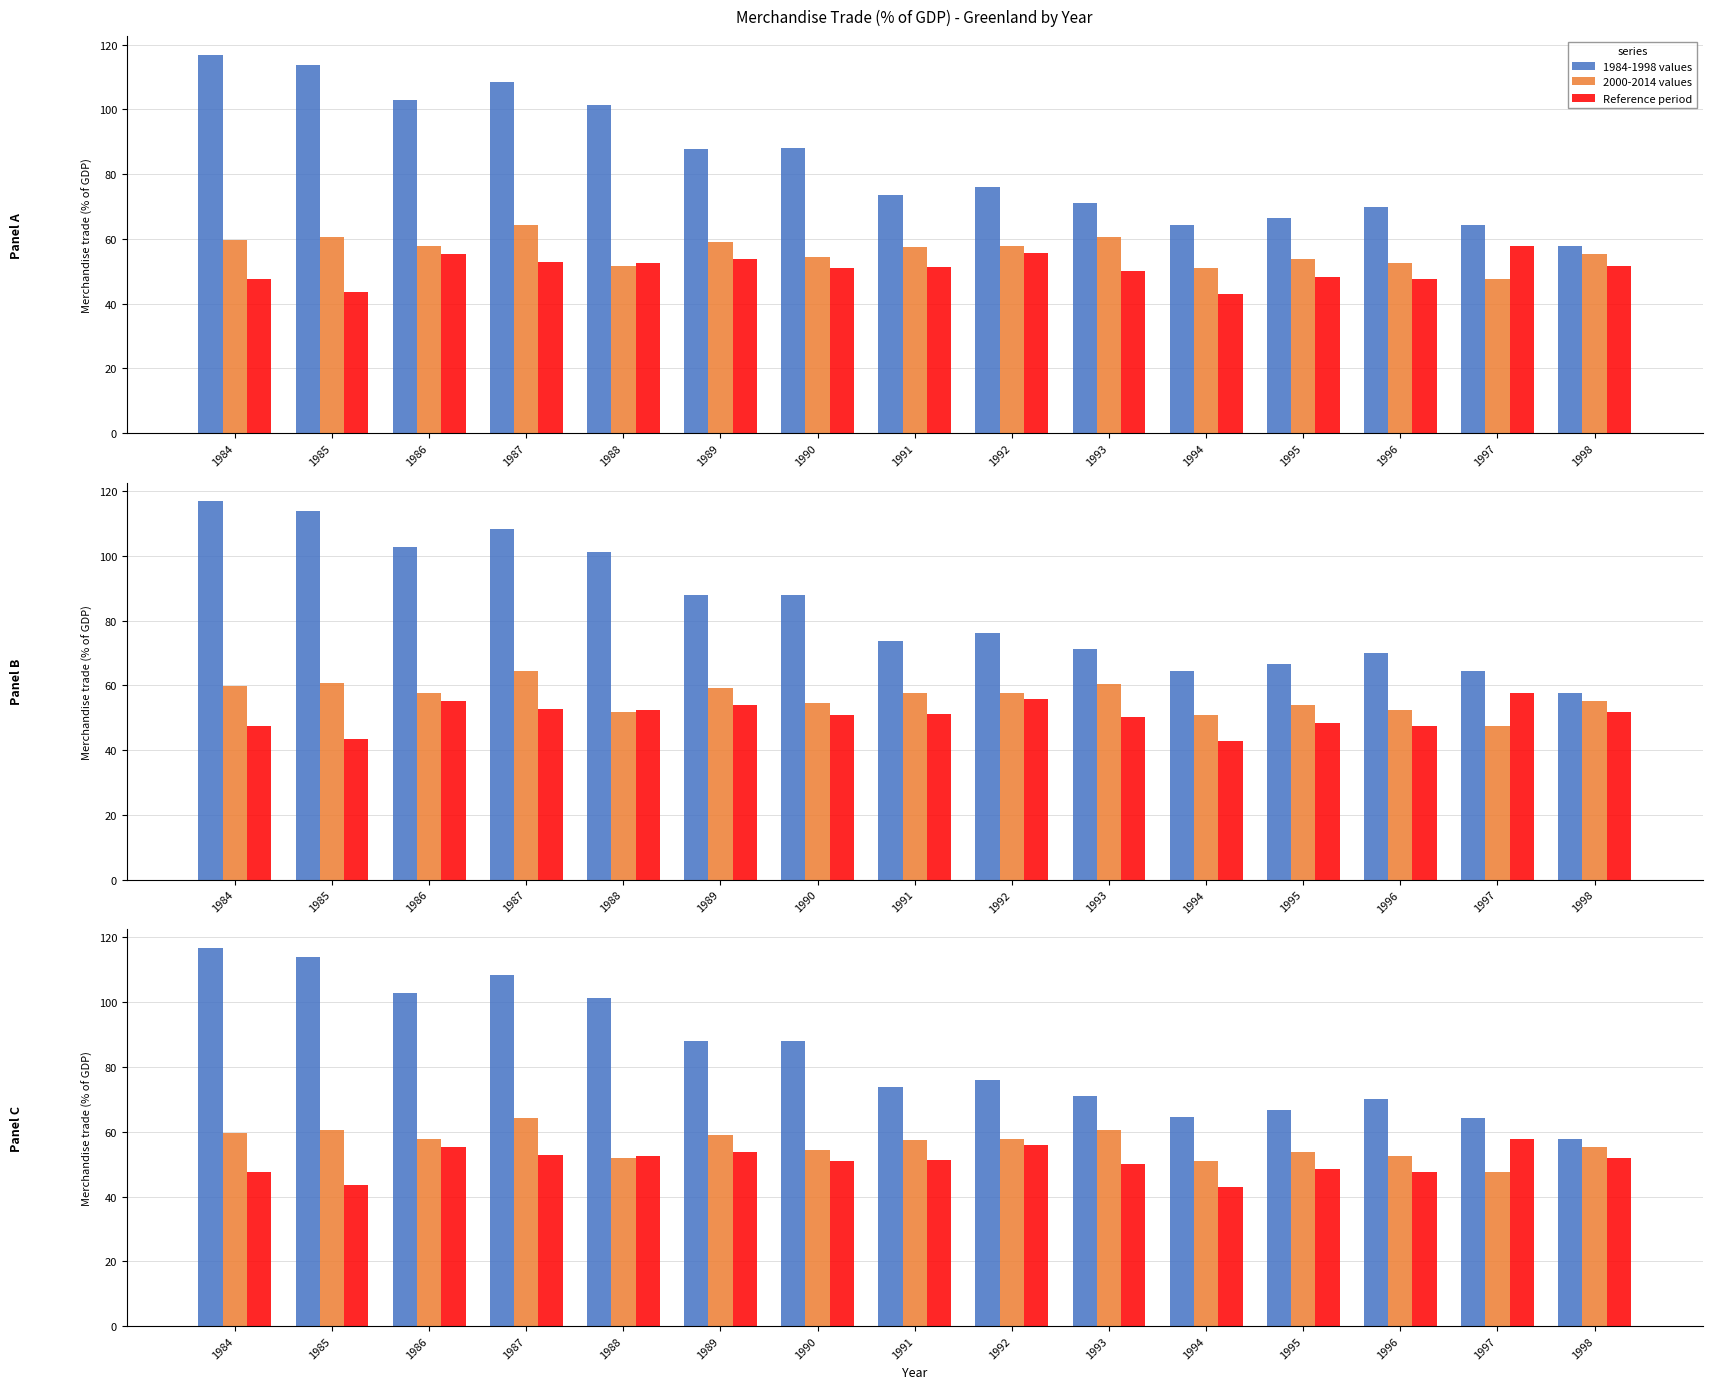

Which series has the widest spread of values?

1984-1998 values